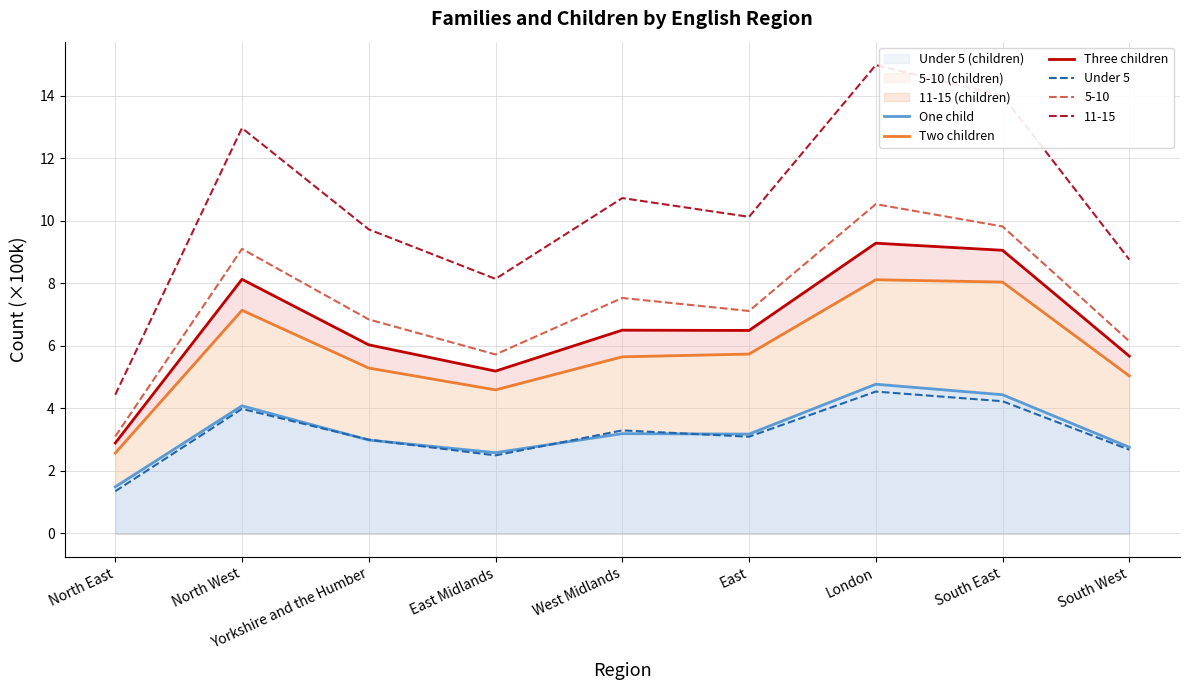

Is the value of Under 5 at South West greater than the value of Two children at South West?

No